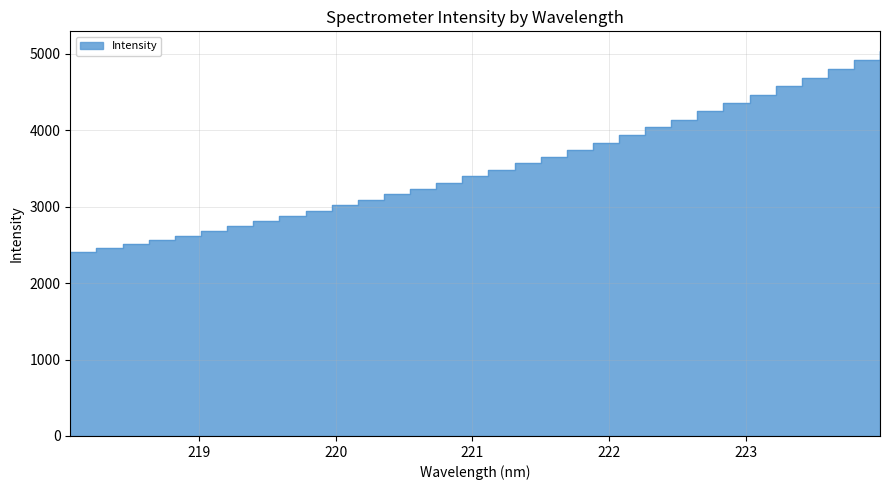

List the labels in order of value, smallest first.

218.0596, 218.2508, 218.442, 218.6332, 218.8244, 219.0156, 219.2067, 219.3979, 219.589, 219.7801, 219.9712, 220.1623, 220.3533, 220.5444, 220.7354, 220.9264, 221.1174, 221.3083, 221.4993, 221.6902, 221.8812, 222.0721, 222.263, 222.4538, 222.6447, 222.8355, 223.0264, 223.2172, 223.408, 223.5987, 223.7895, 223.9802